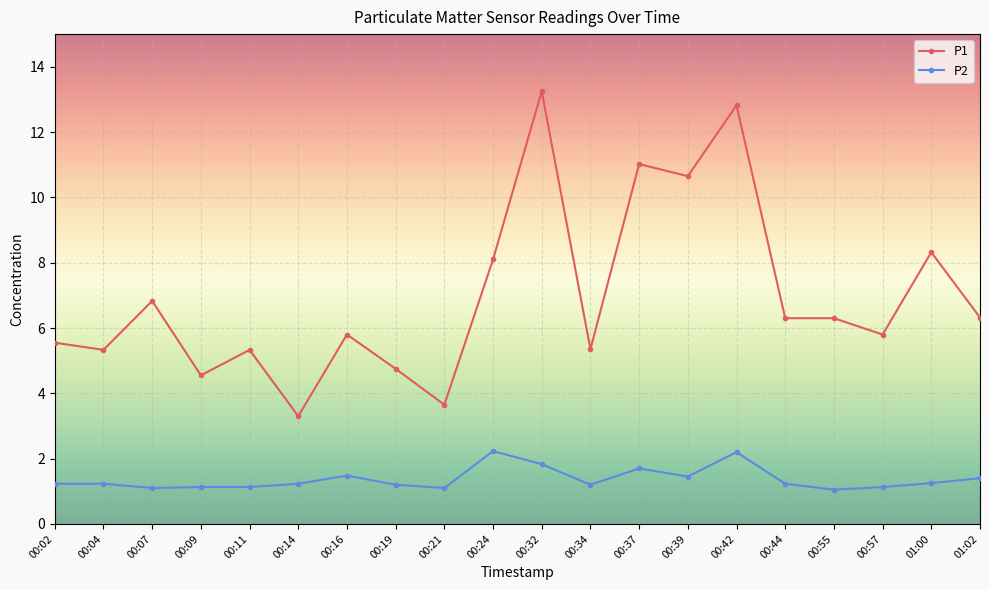

Rank the series at 00:16 from highest to lowest value.

P1, P2